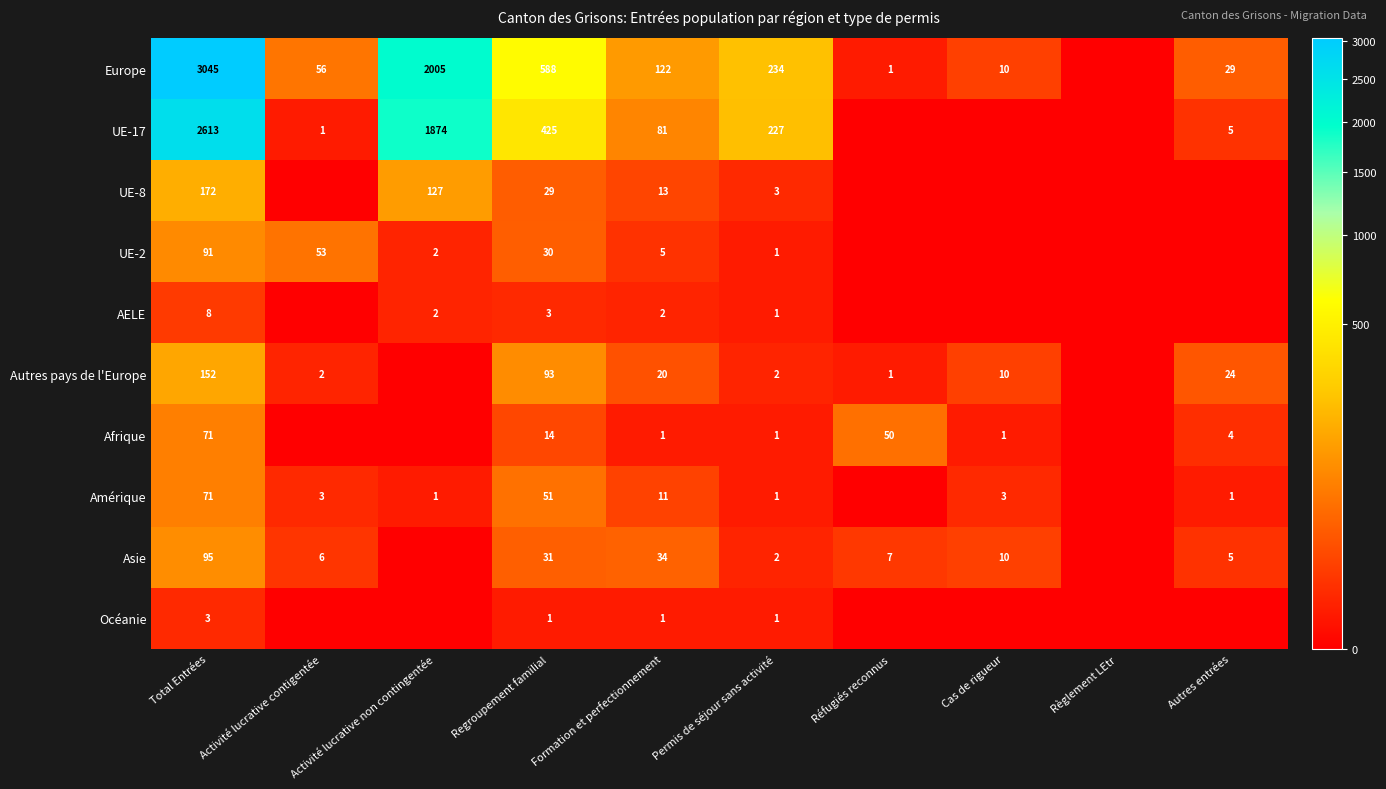

The value of Asie at Permis de séjour sans activité is 2. True or false?

True